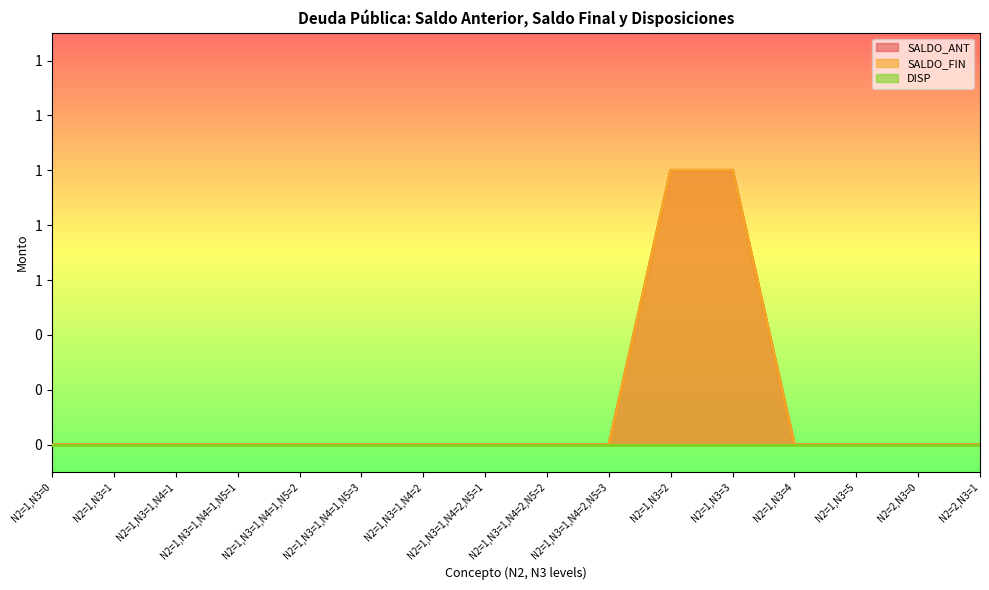

True or false: SALDO_ANT and SALDO_FIN cross at least once.

False